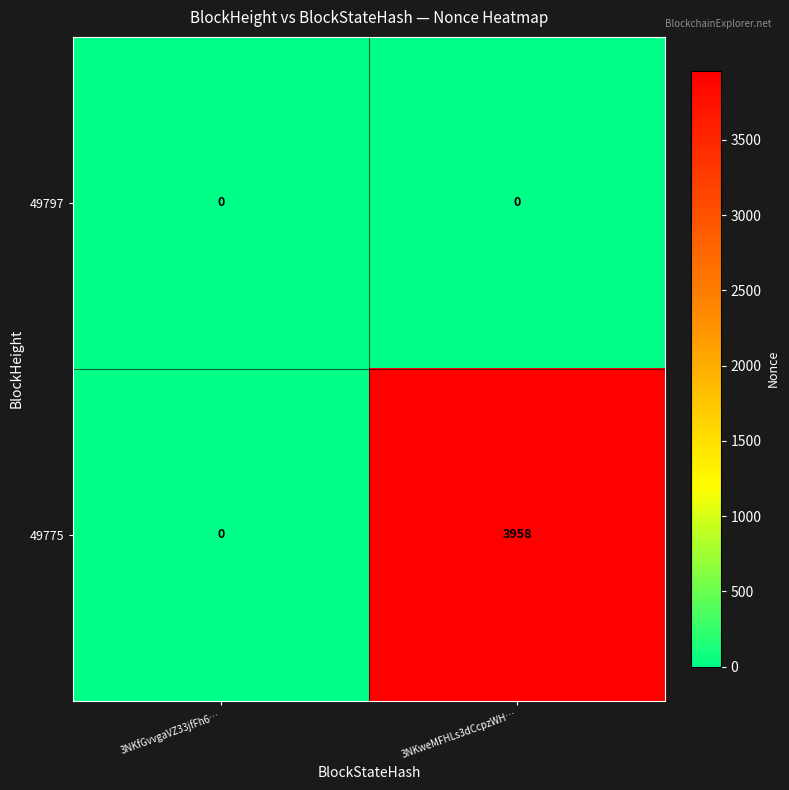

How many values in the 49775 series are below 3958?

1